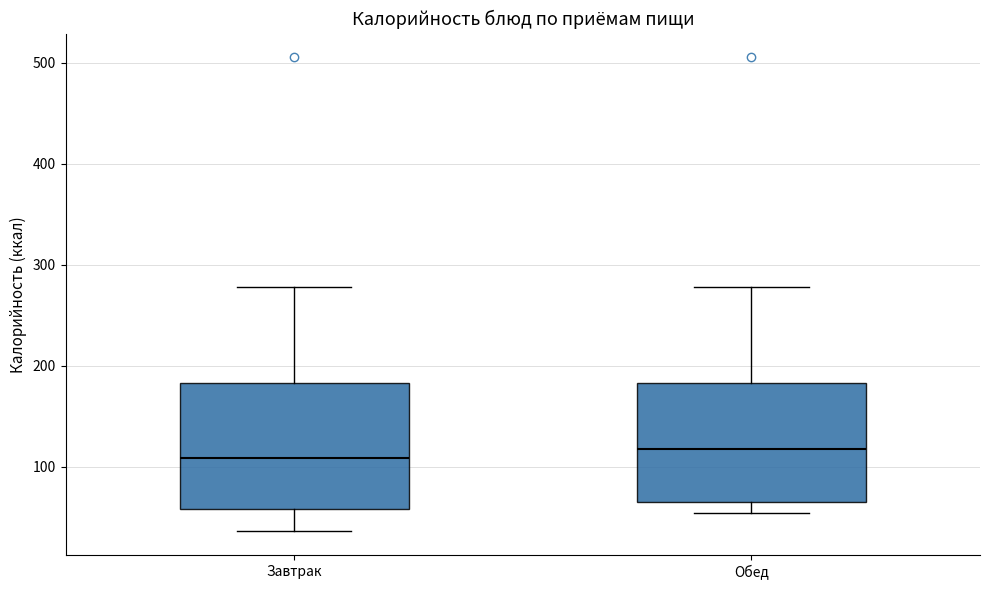

Where is the lower edge of the box for Завтрак on the y-axis? The values are not printed on the chart, so give them approximately, as read against the axis.

60